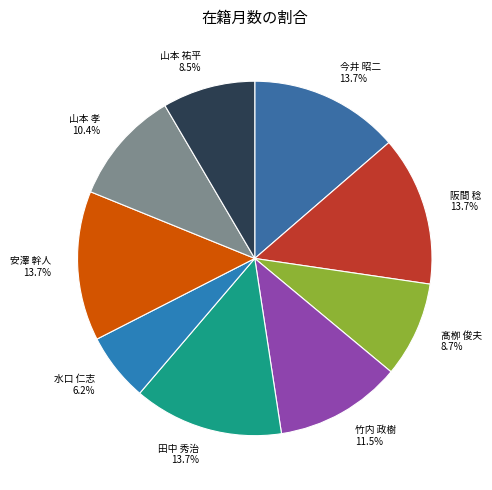

What percentage is NOT represented by 水口 仁志?

93.8%